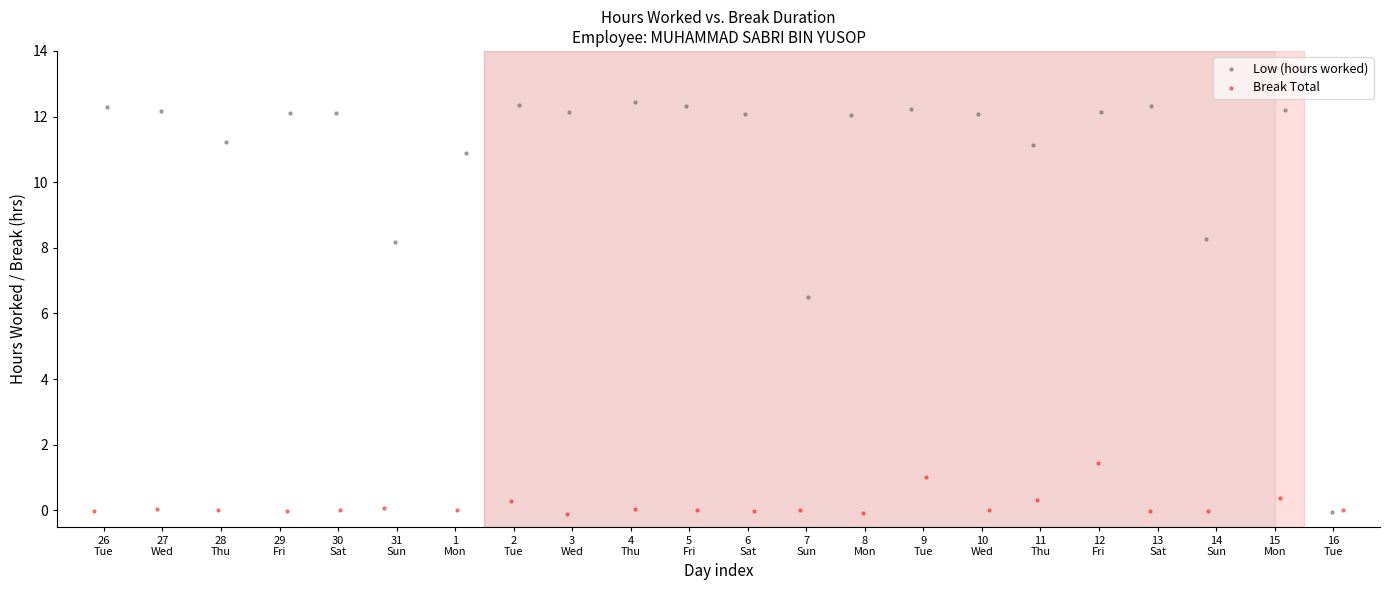

What are all the series names shown in the legend?

Low (hours worked), Break Total